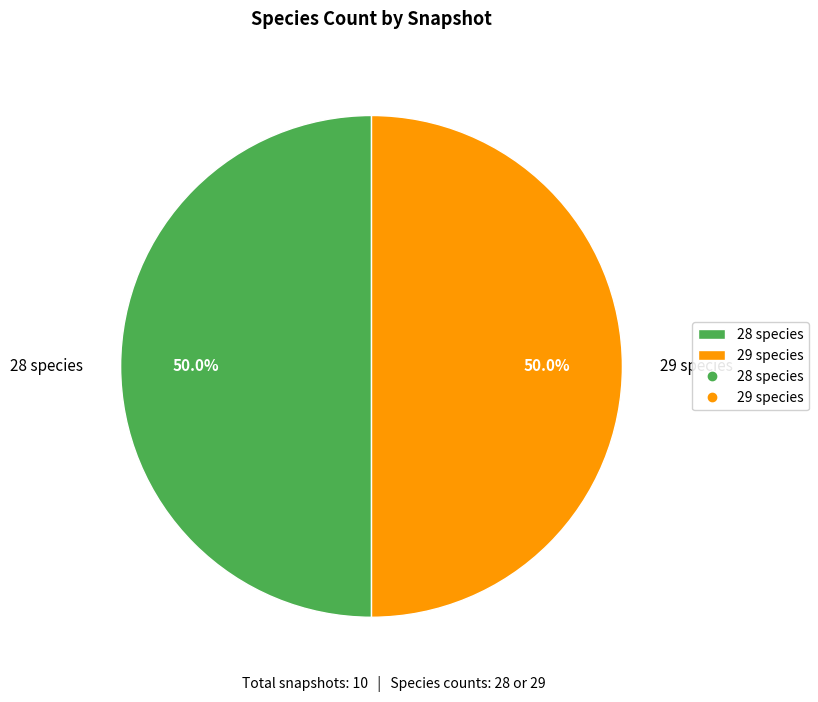

What is the ratio of the value at 29 species to the value at 28 species?

1.0